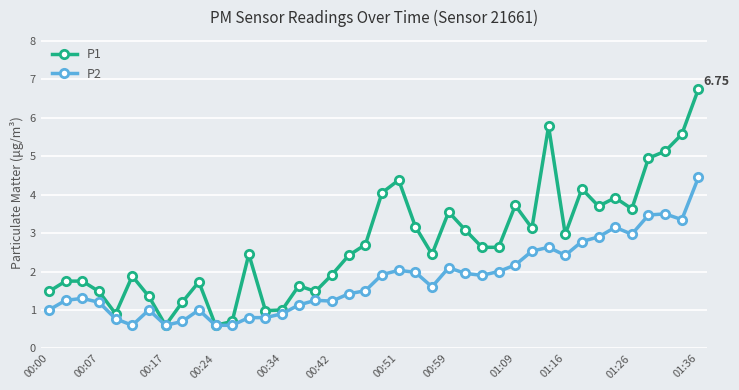

True or false: P1 has more than 2 interior local peaks.

True